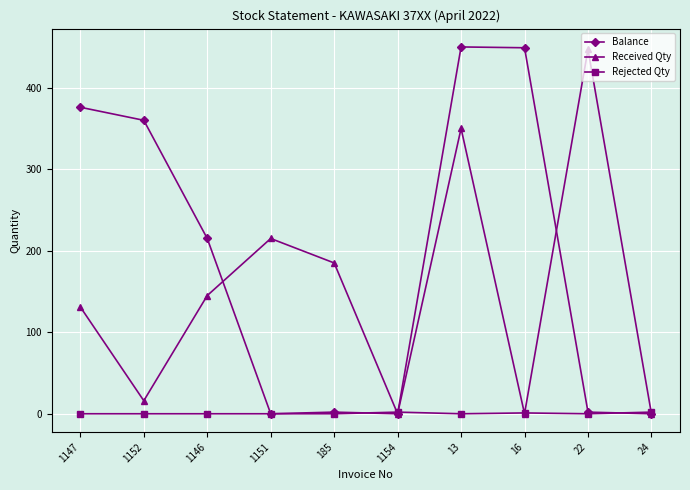

What is the total value across all series at 16?

450